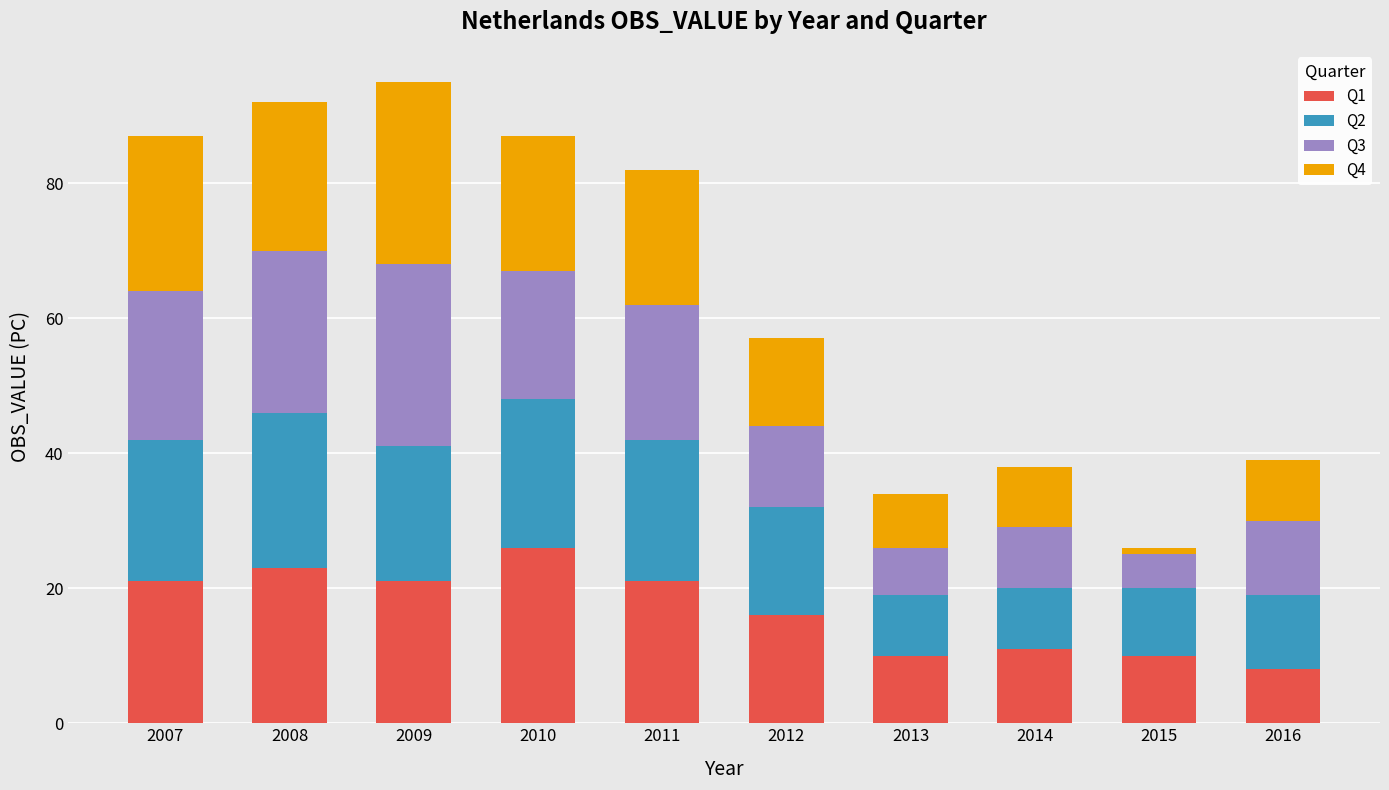

True or false: Q1 has a value of 2 at 2016.

False